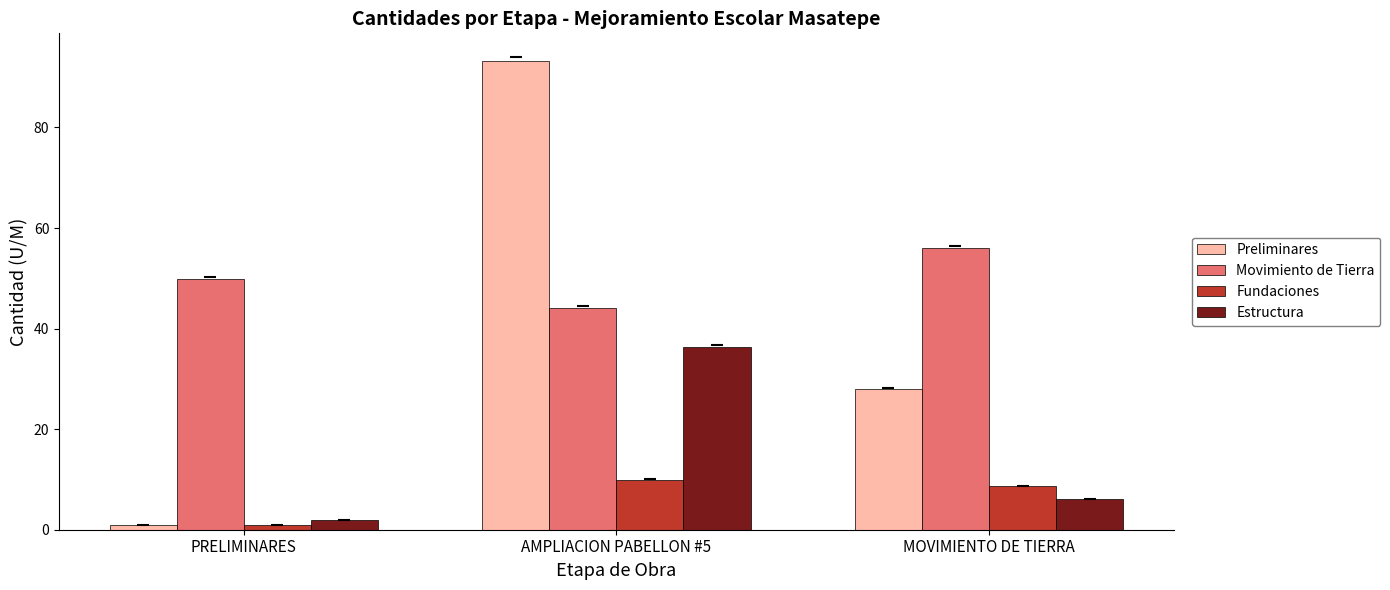

What is the maximum value shown in the chart?

93.3